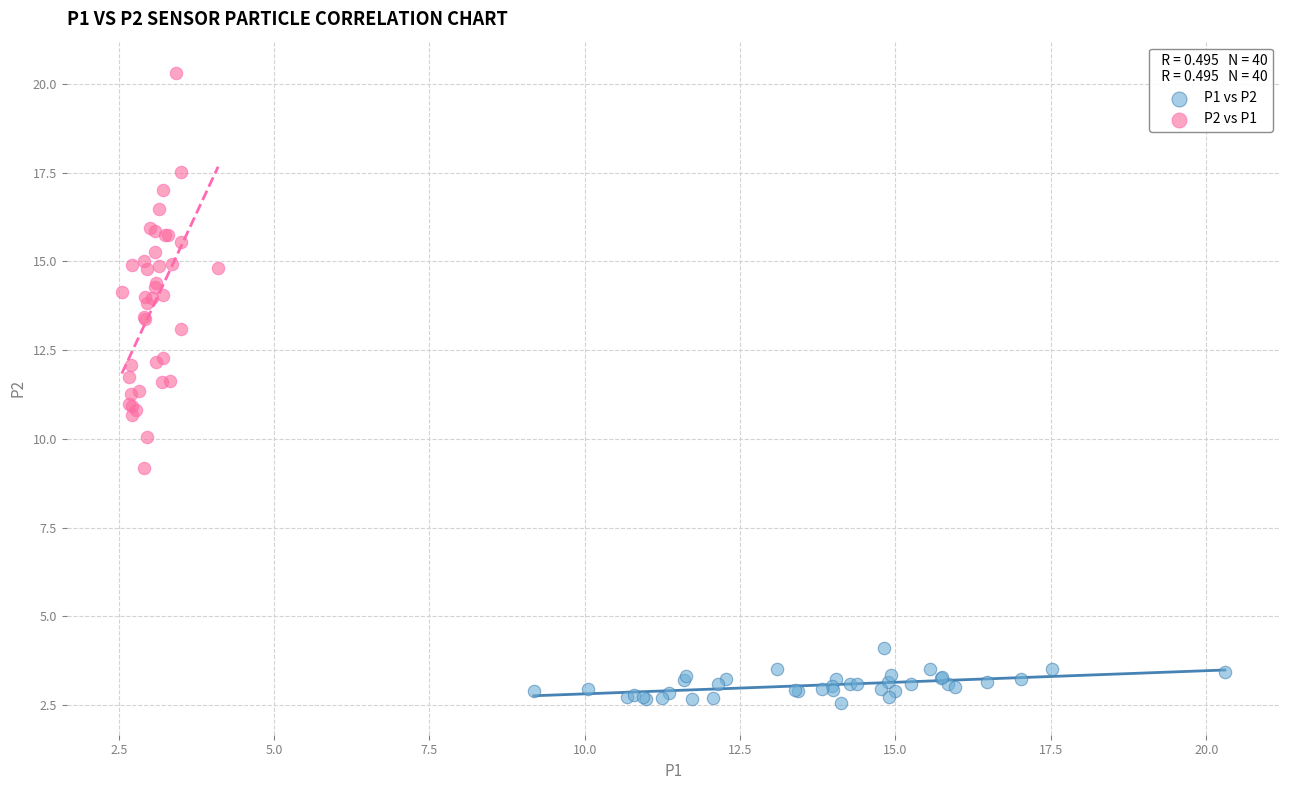

Which series reaches the minimum Y coordinate?

P1 vs P2